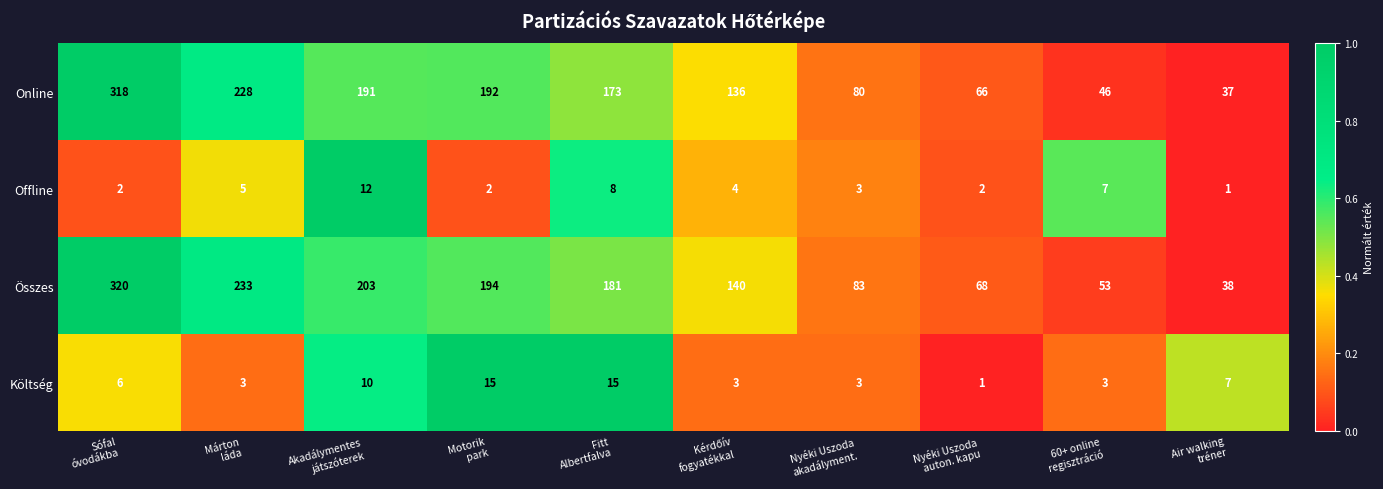

Rank the series by their maximum value, from lowest to highest.

Offline, Költség, Online, Összes